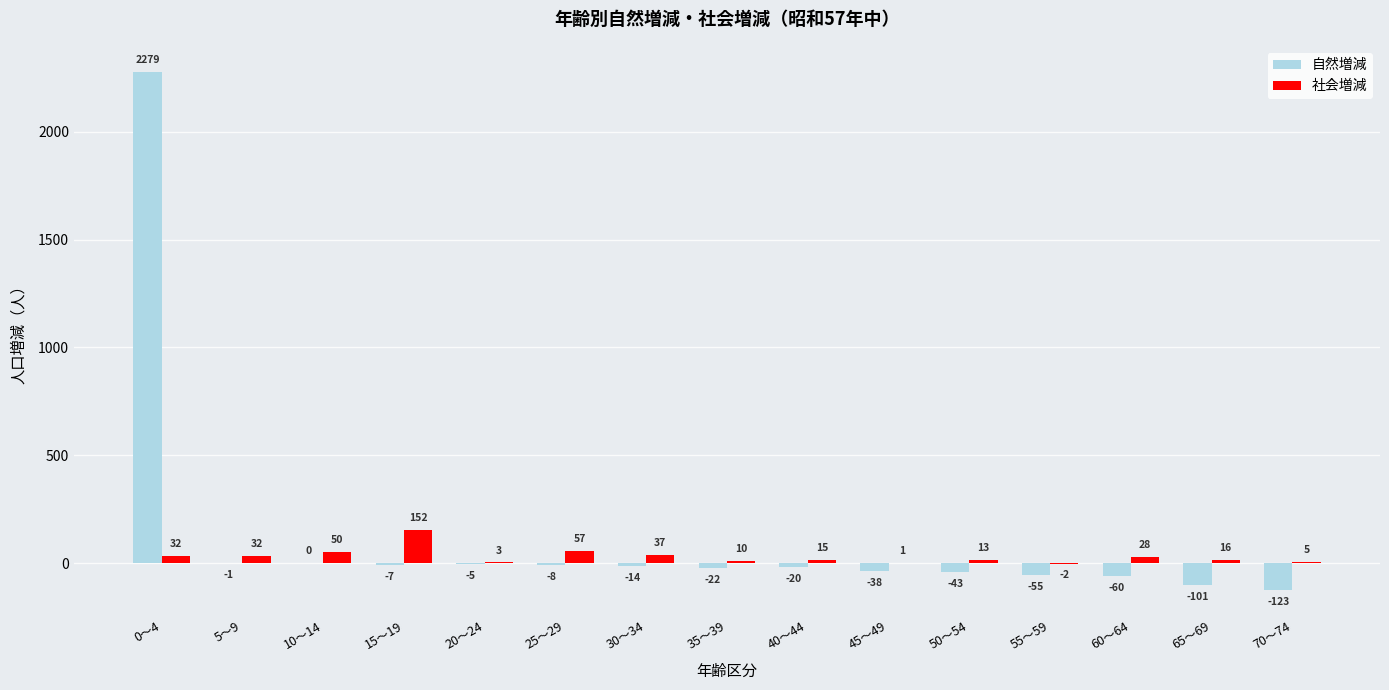

Reading left to right, list all the values displayed in this chart.

自然増減: 0～4=2279	5～9=-1	10～14=0	15～19=-7	20～24=-5	25～29=-8	30～34=-14	35～39=-22	40～44=-20	45～49=-38	50～54=-43	55～59=-55	60～64=-60	65～69=-101	70～74=-123
社会増減: 0～4=32	5～9=32	10～14=50	15～19=152	20～24=3	25～29=57	30～34=37	35～39=10	40～44=15	45～49=1	50～54=13	55～59=-2	60～64=28	65～69=16	70～74=5